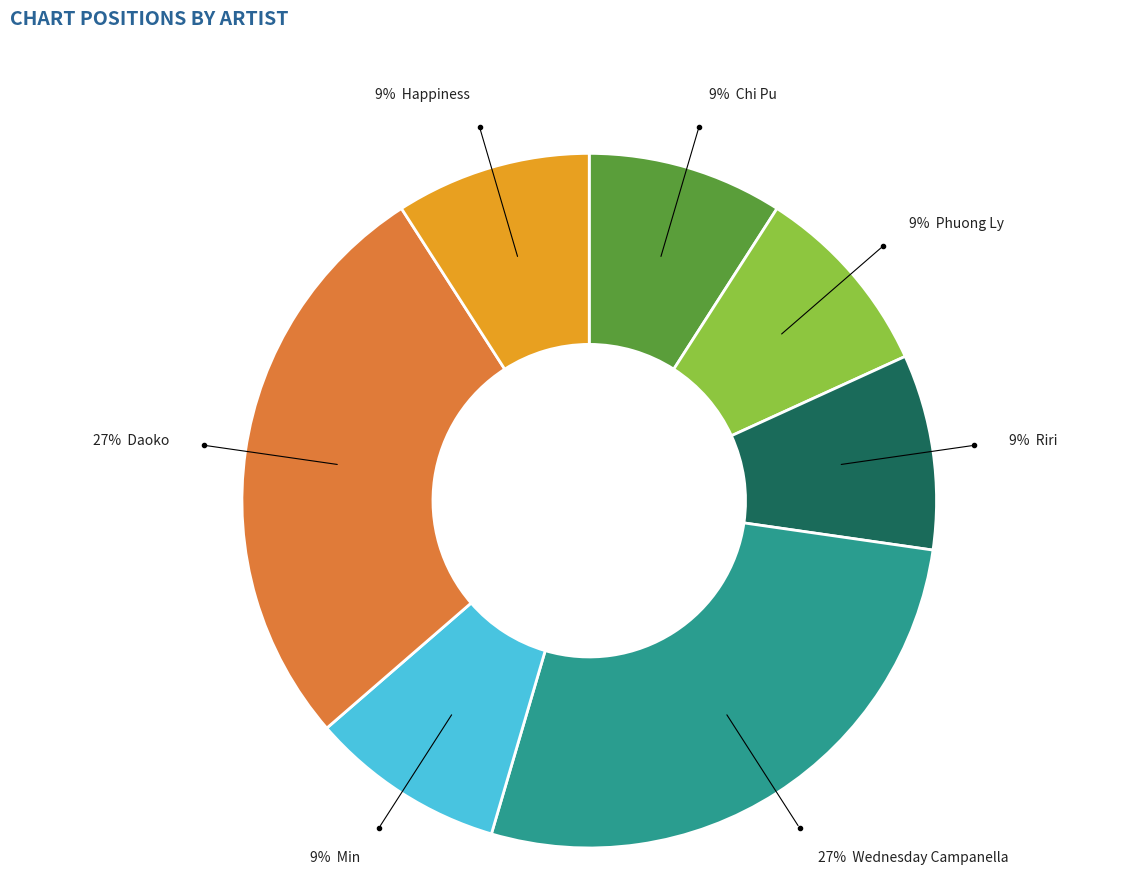

To the nearest percent, what is the difference between the largest and smallest slice percentages?

18%